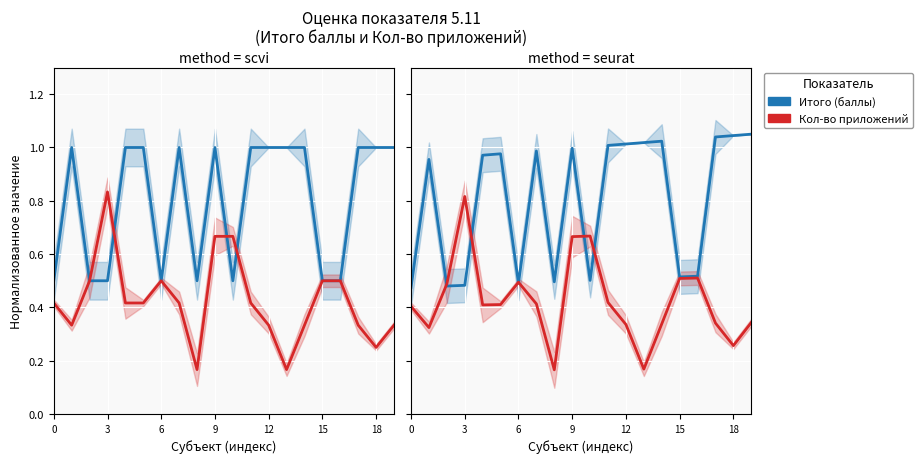

What is the total value across all series at 11?

1.4